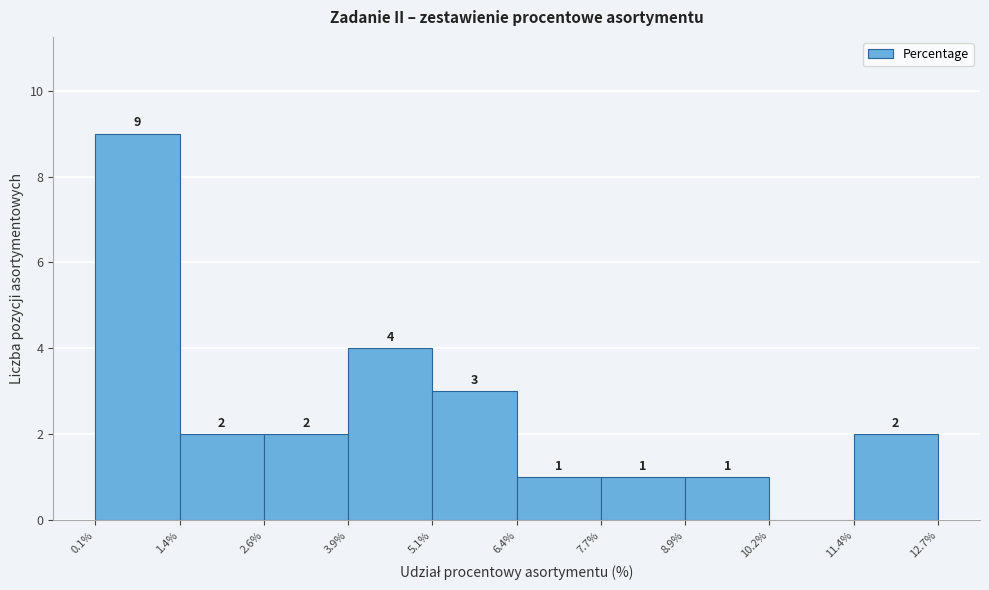

Over which range of the x-axis is the bar tallest?

0.1% to 1.4%